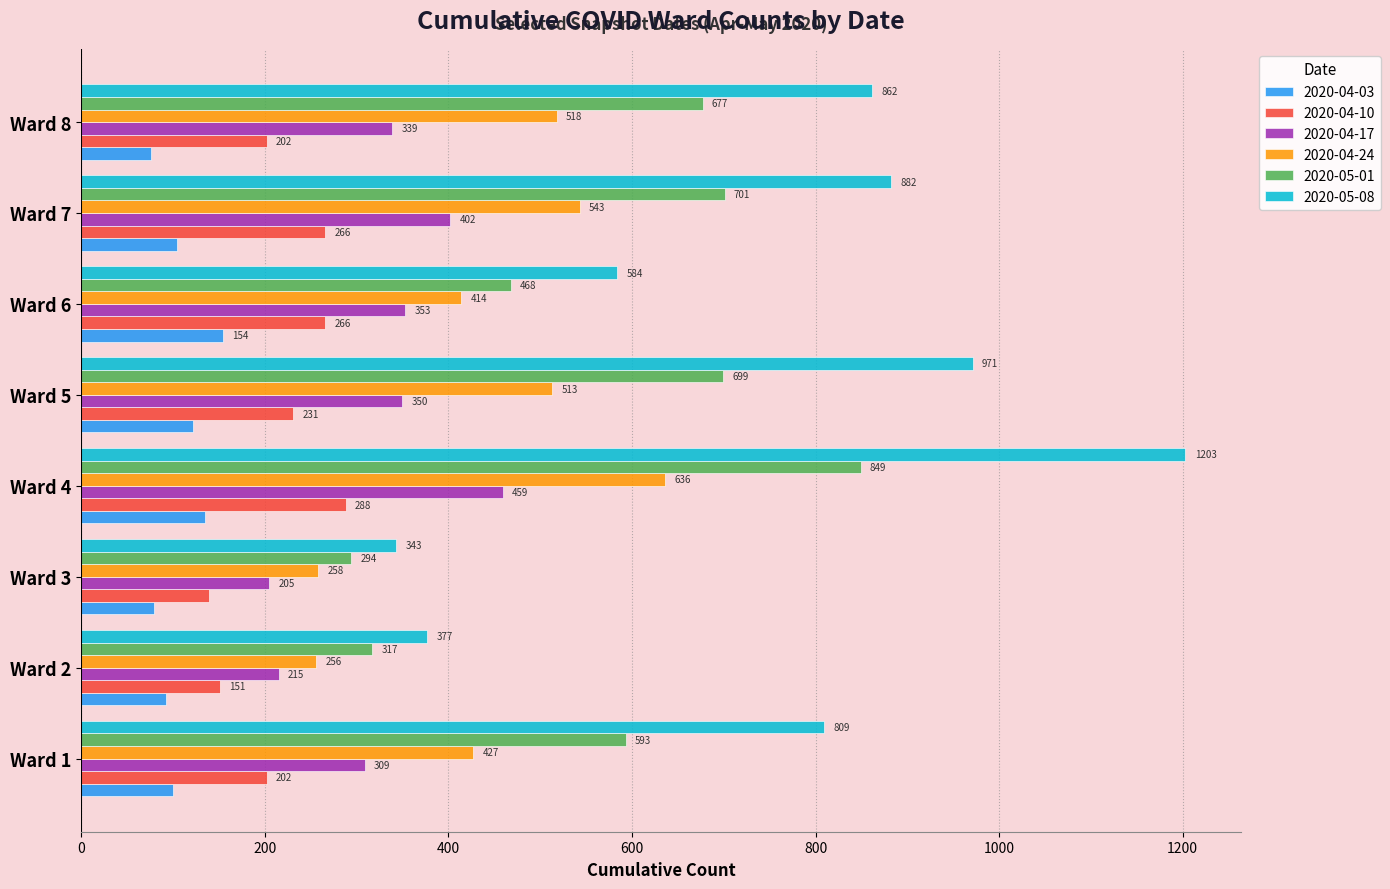

What is the sum of all 2020-04-10 values?

1745